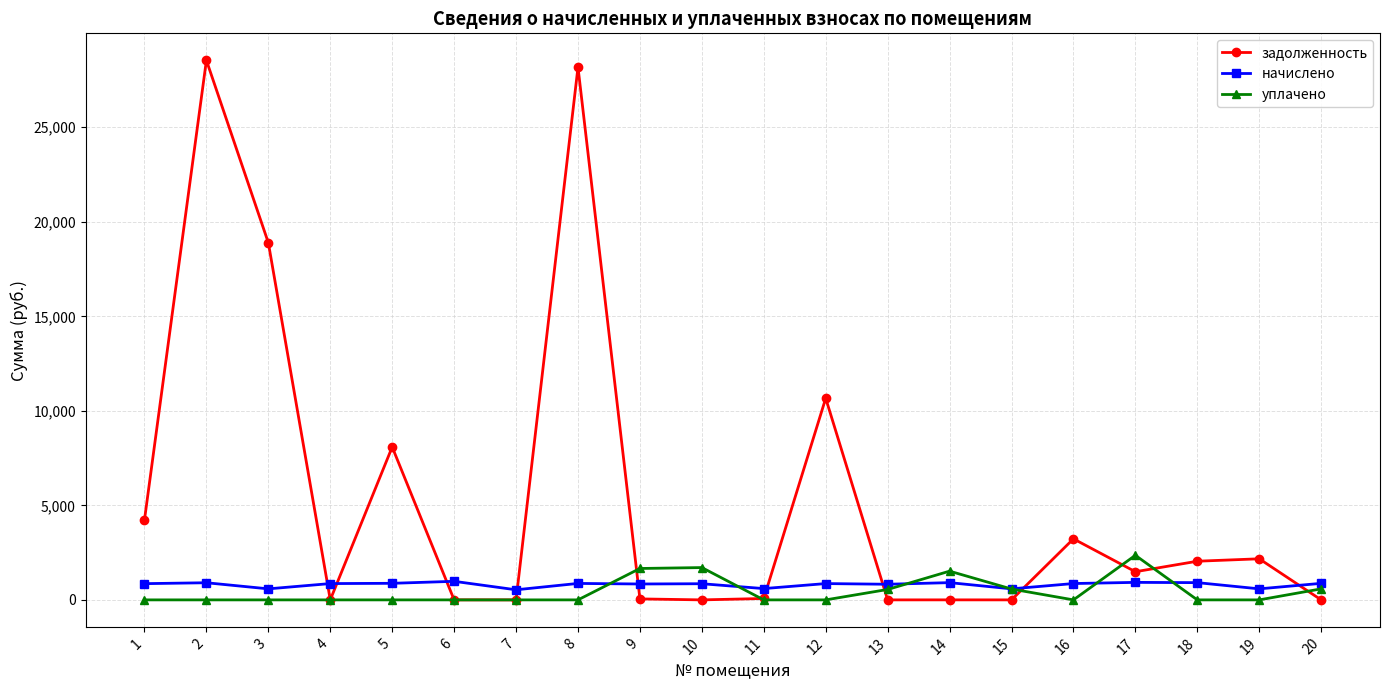

What is the sum of the начислено values at 2 and 10?

1760.9